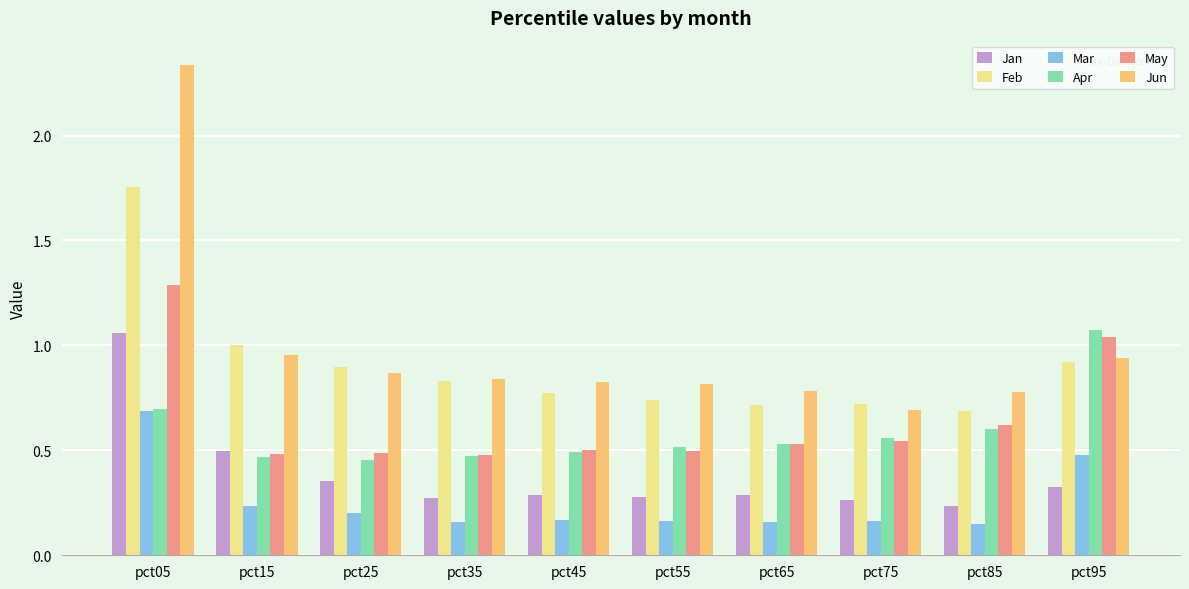

What is the difference between the highest and lowest values at pct05?

1.6